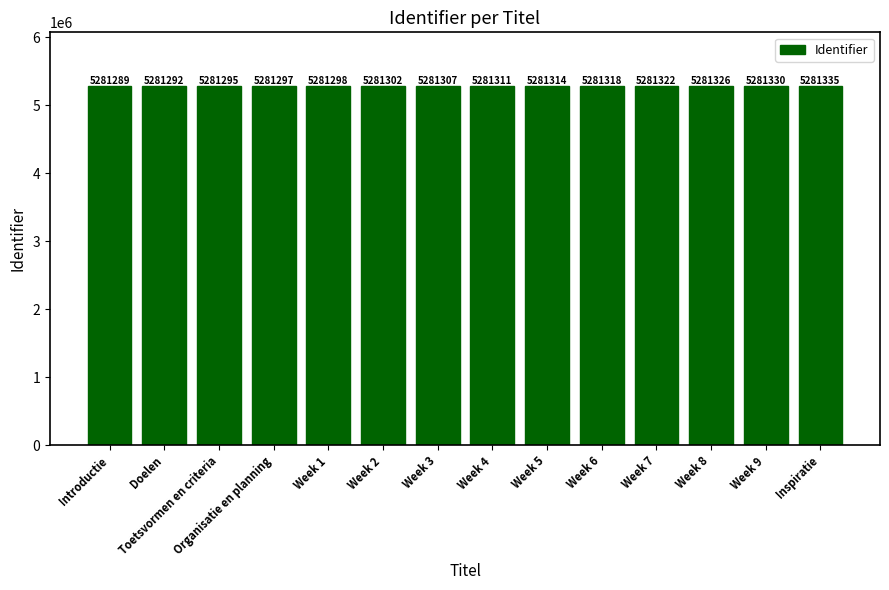

Rank the categories by value from highest to lowest.

Inspiratie, Week 9, Week 8, Week 7, Week 6, Week 5, Week 4, Week 3, Week 2, Week 1, Organisatie en planning, Toetsvormen en criteria, Doelen, Introductie